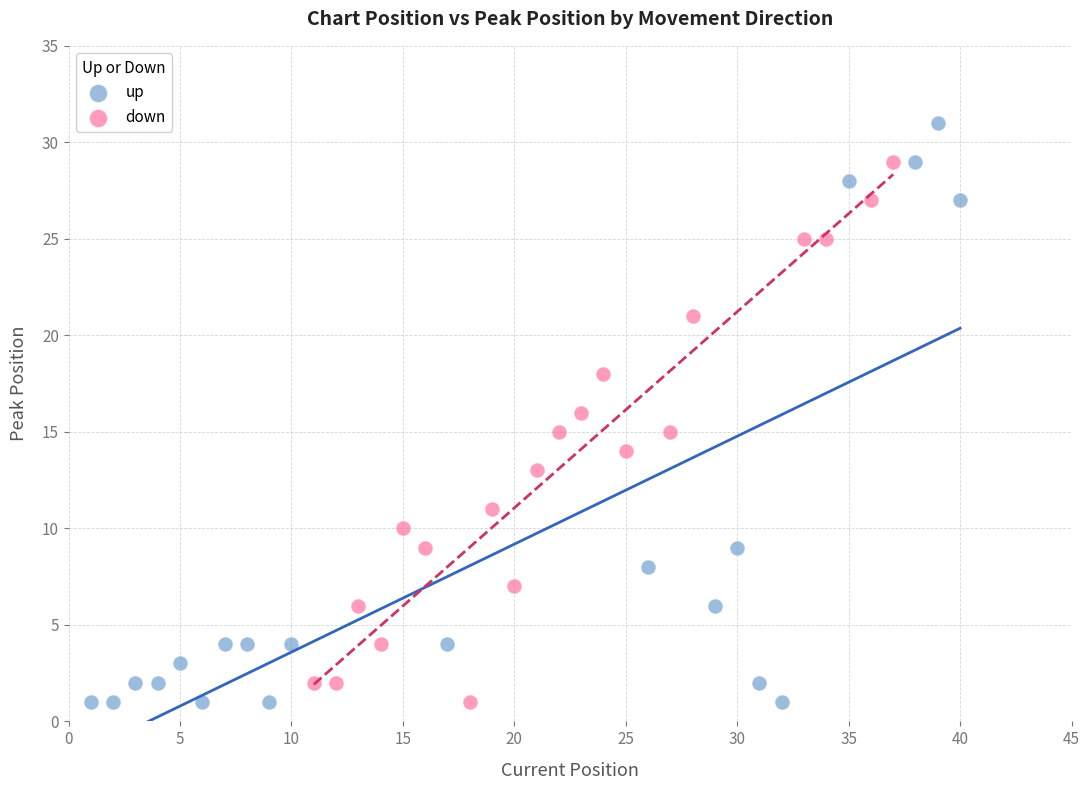

Which series has the widest spread of Y values?

up